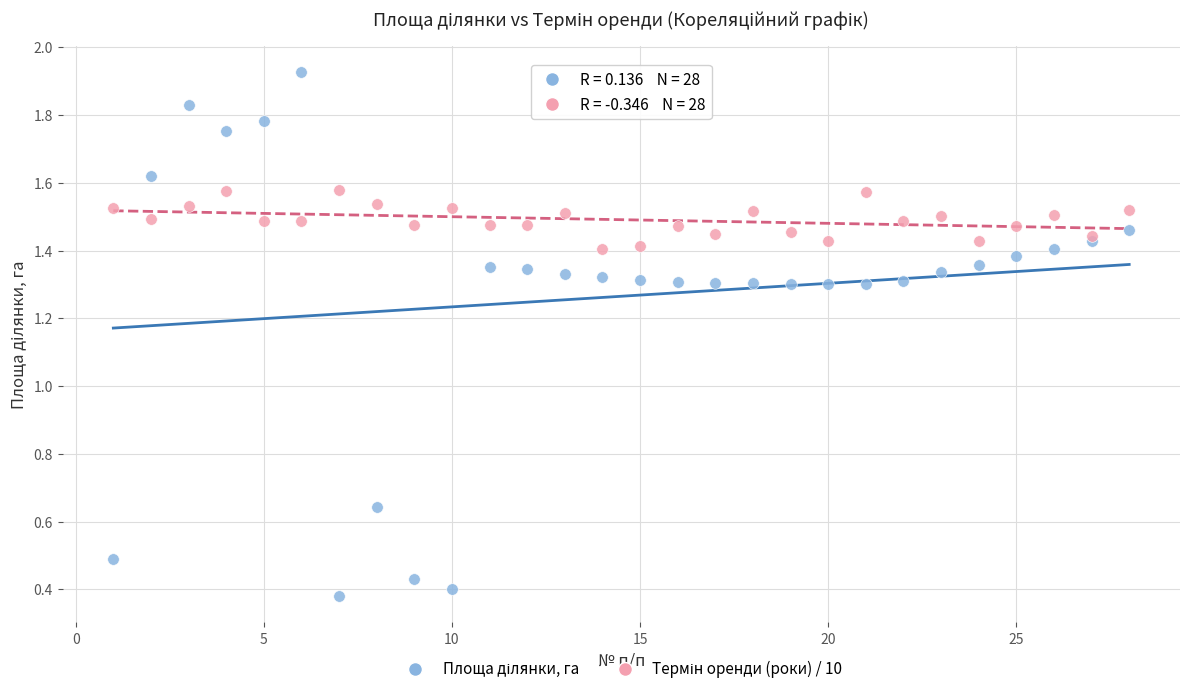

What is the X range (max minus min) for the scatter plot?

27.0